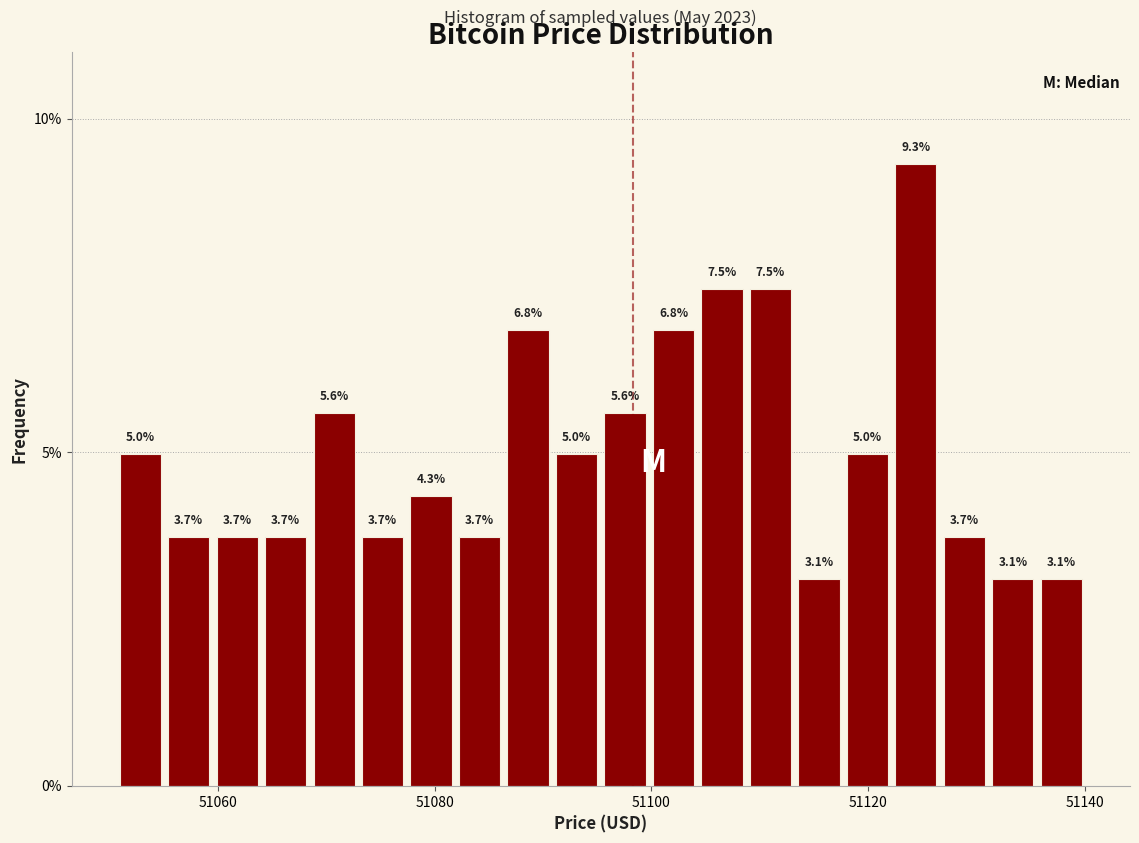

Read against the x-axis, roughly where is the centre of the tallest bar?

51124